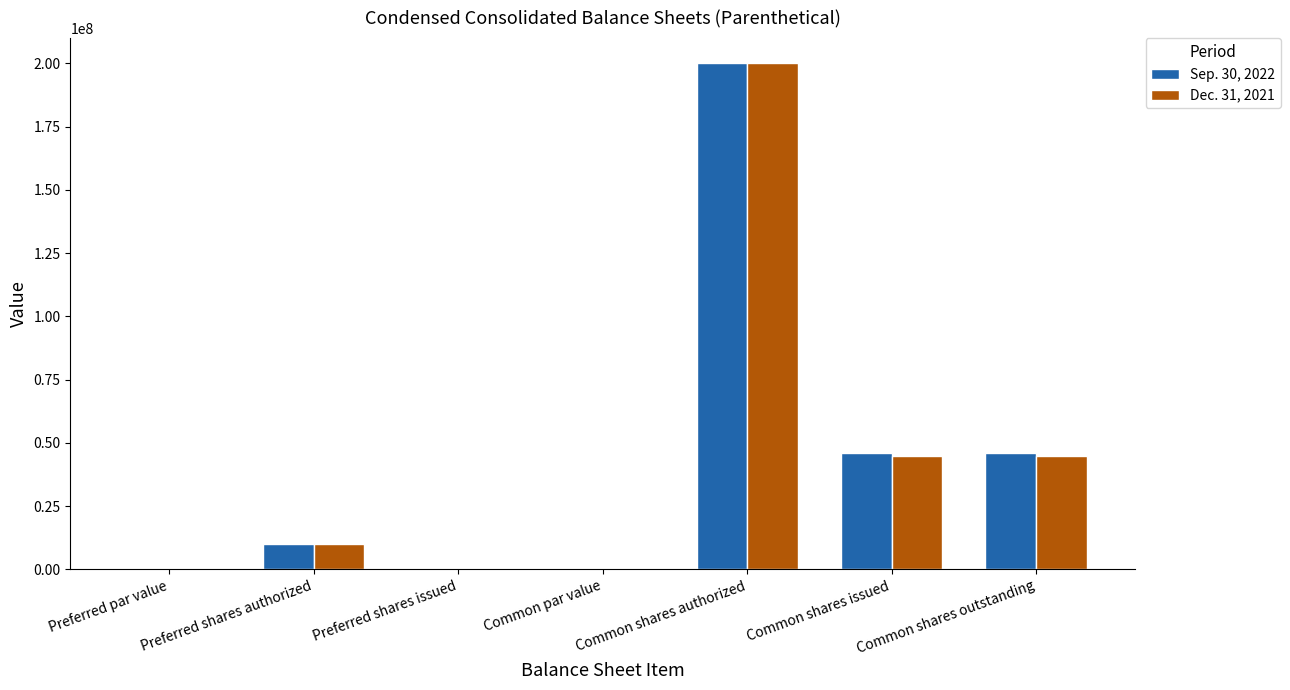

At which category is the sum across all series the highest?

Common shares authorized